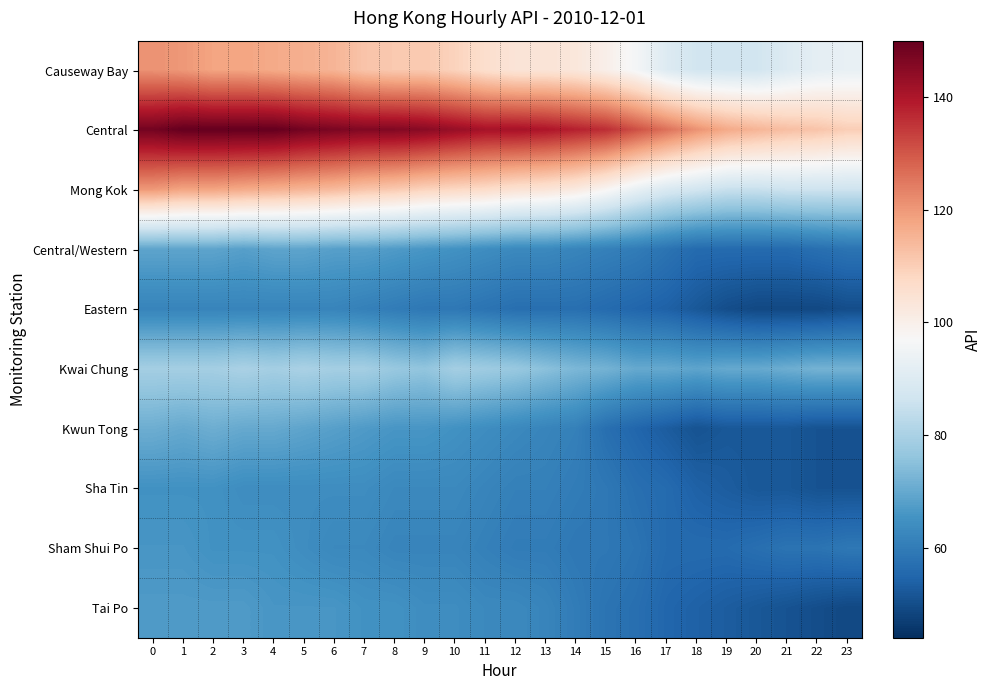

Count the number of data series in this chart.

10